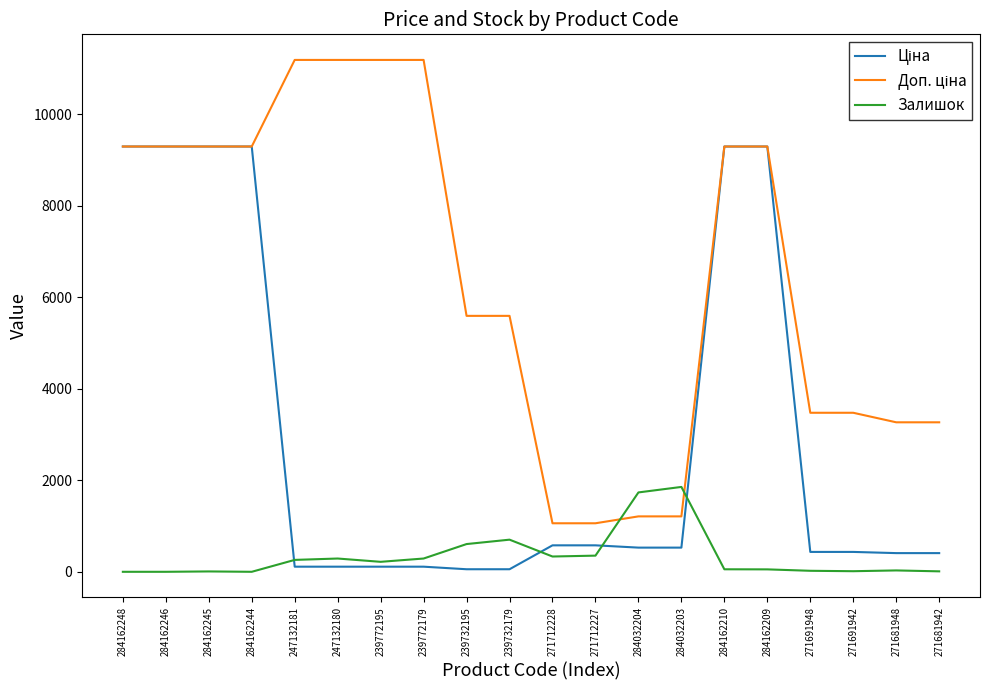

The value of Залишок at 284162246 is 0.0. True or false?

True